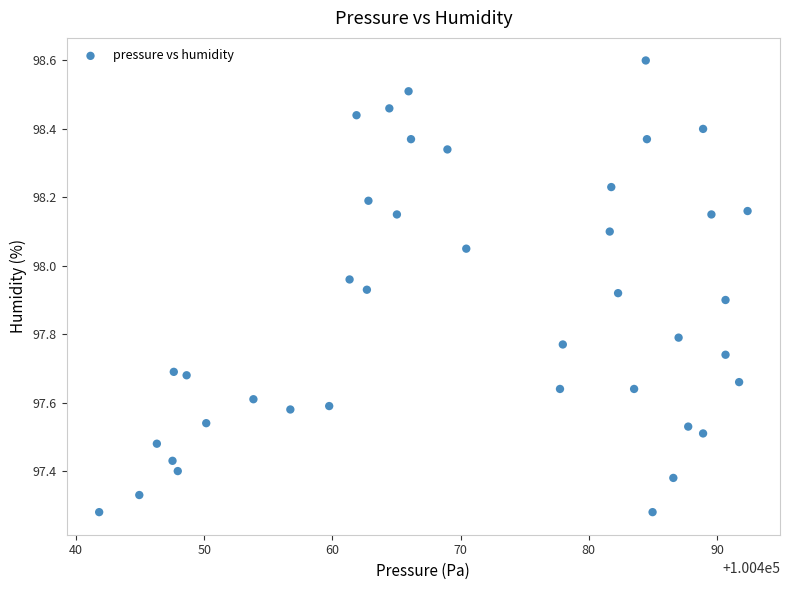

What is the range of X values (max minus min)?

50.6